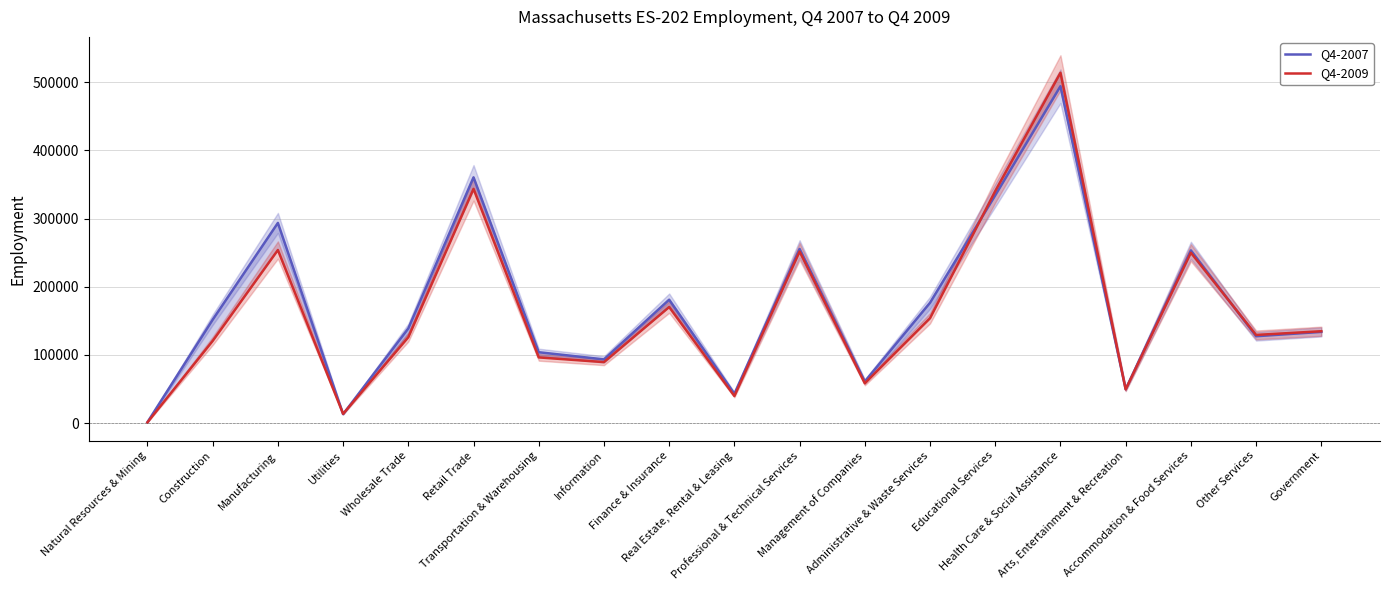

Rank the series at Management of Companies from lowest to highest value.

Q4-2009, Q4-2007